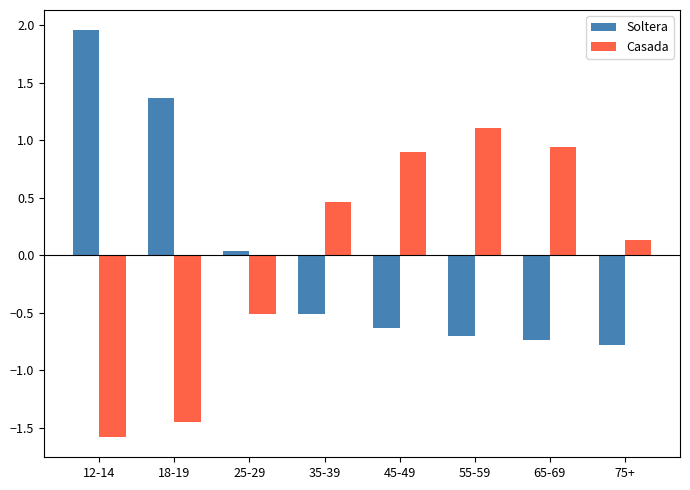

What is the difference between the highest and lowest values at 45-49?

1.5